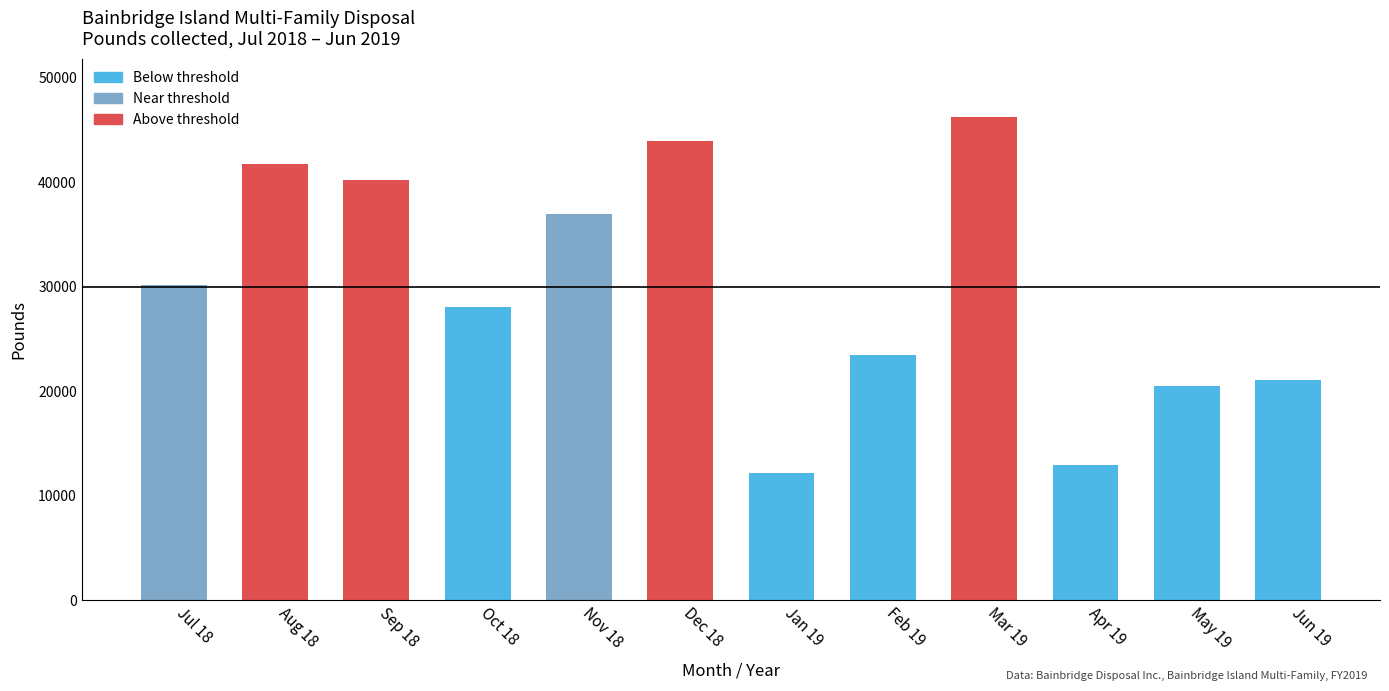

Approximately how many times larger is the value at Sep 18 compared to Apr 19?

3.1